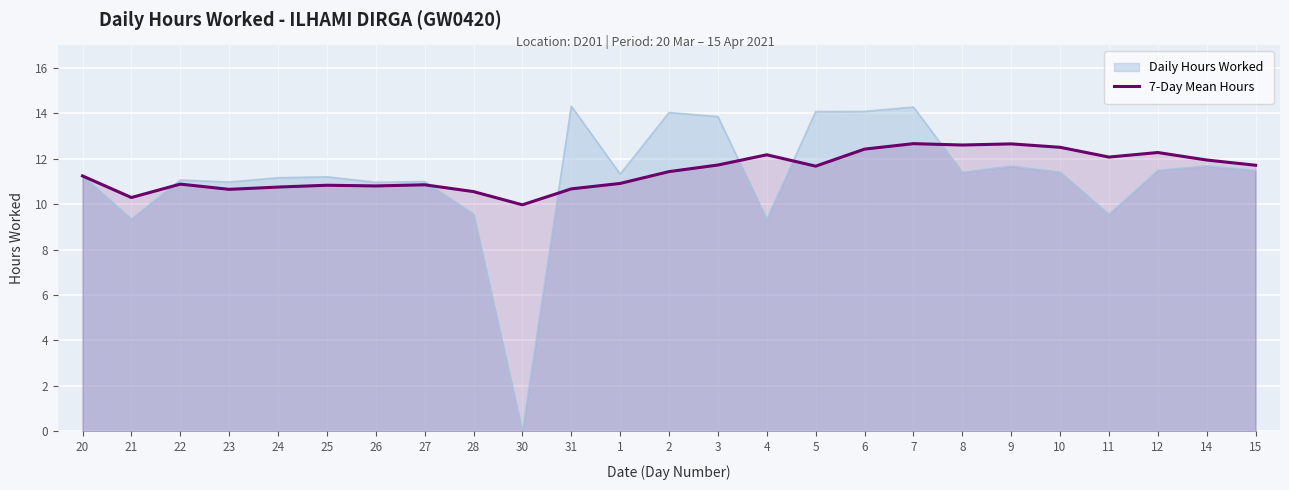

How many data points does each series have?

25